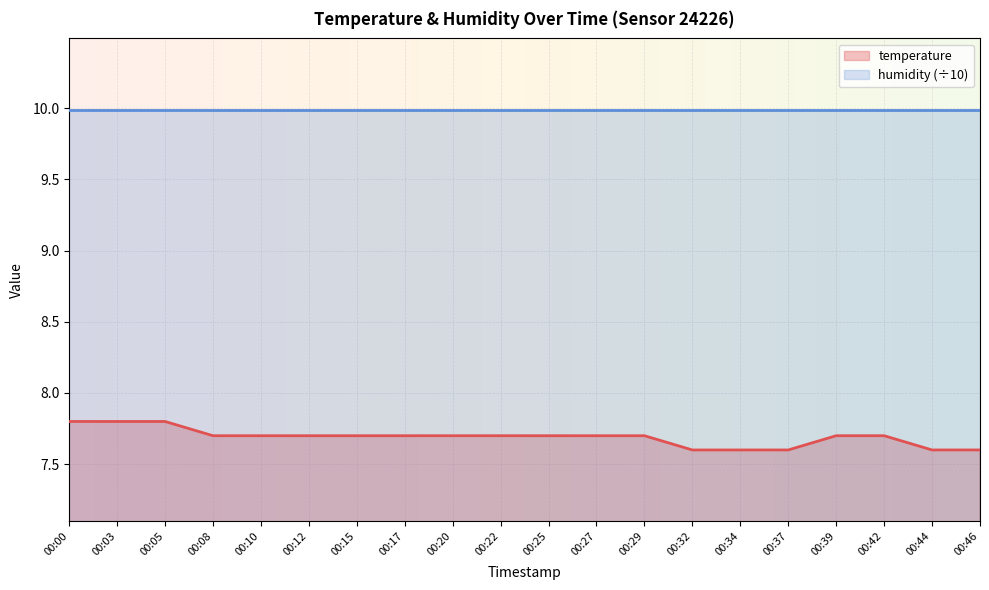

True or false: the data shows 2.5 at 00:44.

False